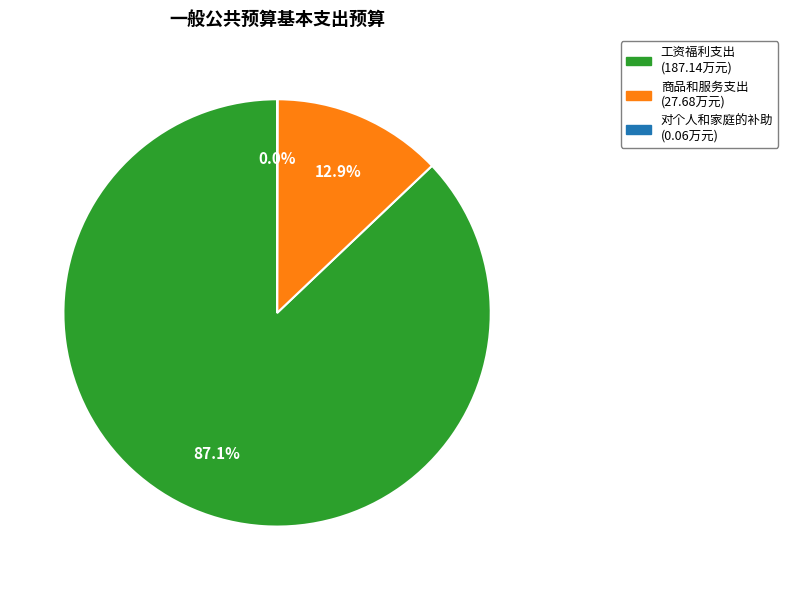

What is the majority slice?

工资福利支出